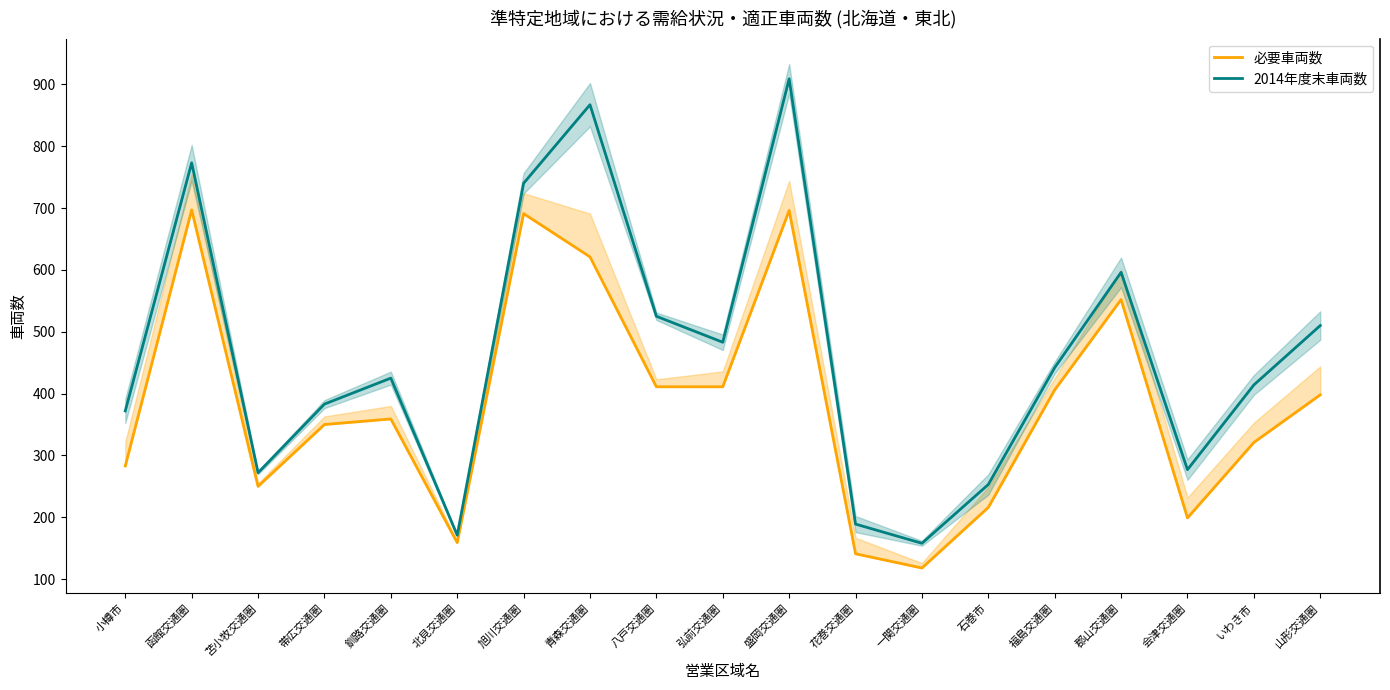

Which series has the widest spread of values?

2014年度末車両数